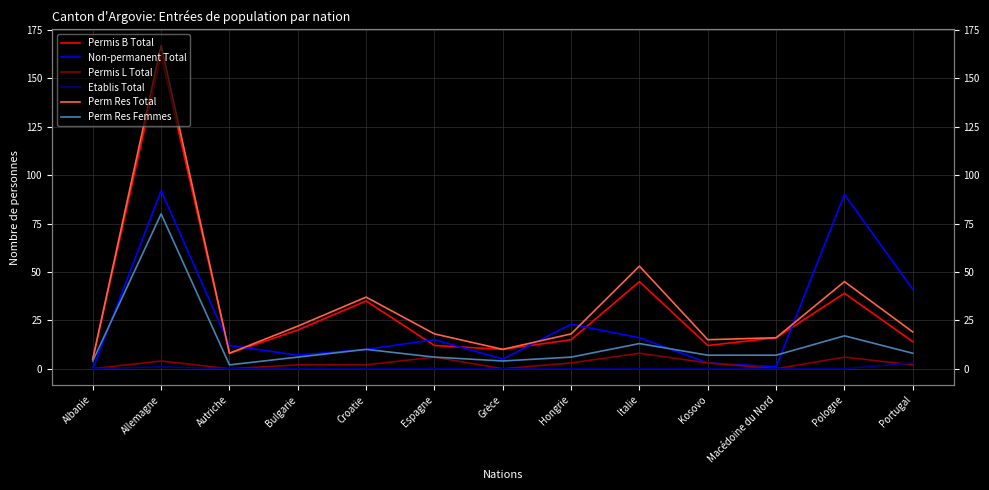

What is the spread (max minus min) of values at Bulgarie?

22